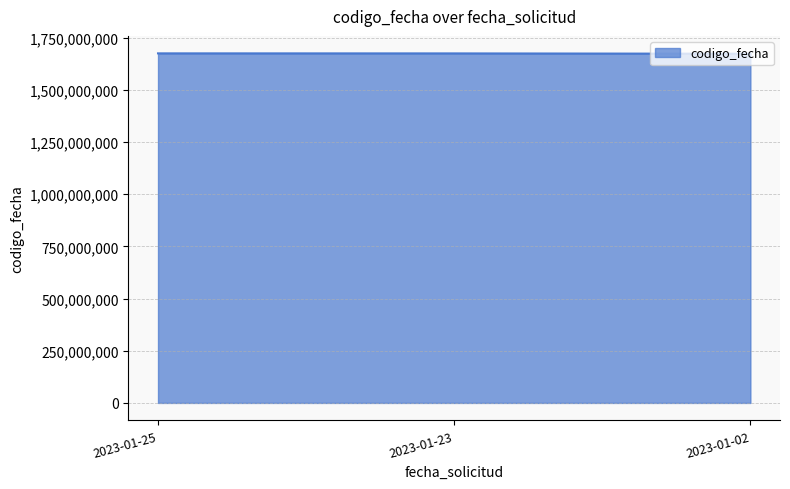

How many series are shown in this chart?

1